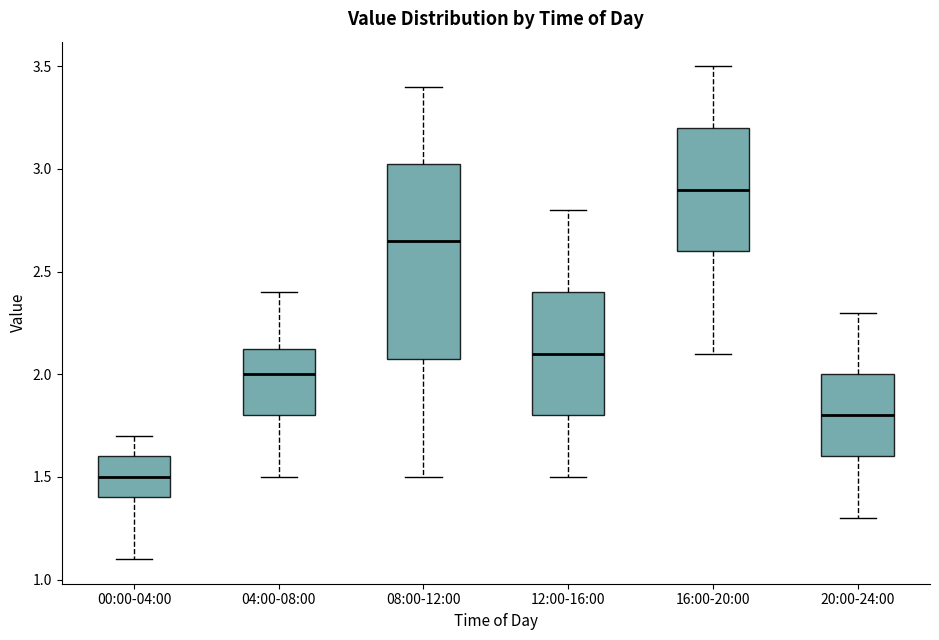

Where does the lower whisker of the box for 04:00-08:00 end on the y-axis? The values are not printed on the chart, so give them approximately, as read against the axis.

1.50